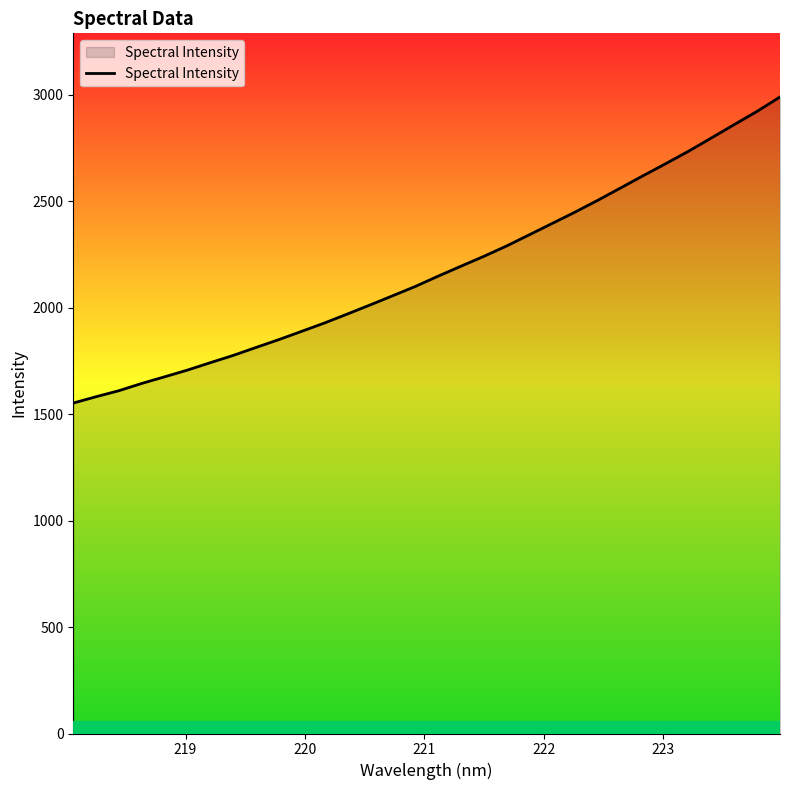

What is the minimum value shown in the chart?

1552.4